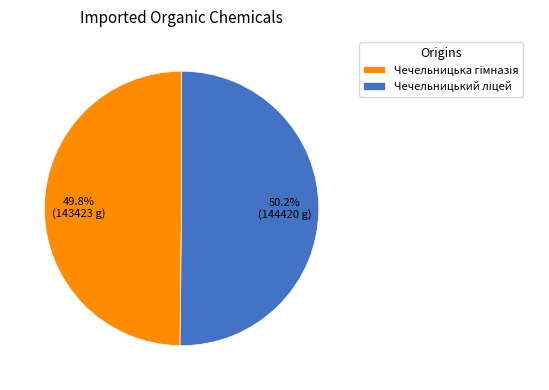

Is there a majority slice in this chart?

Yes